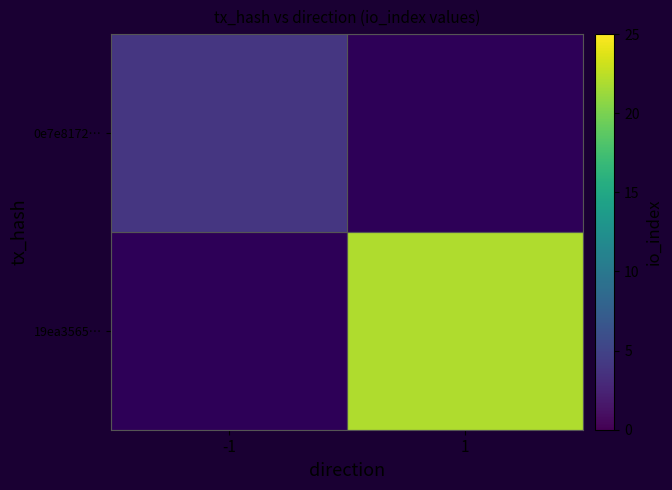

Rank the series by their average value, from lowest to highest.

0e7e8172…, 19ea3565…